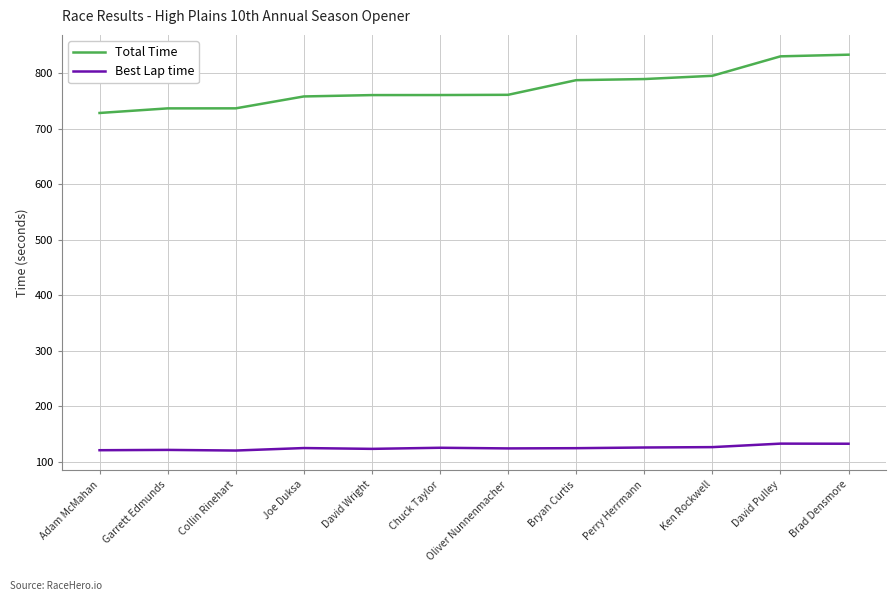

The value of Best Lap time at David Wright is 123.1. True or false?

True